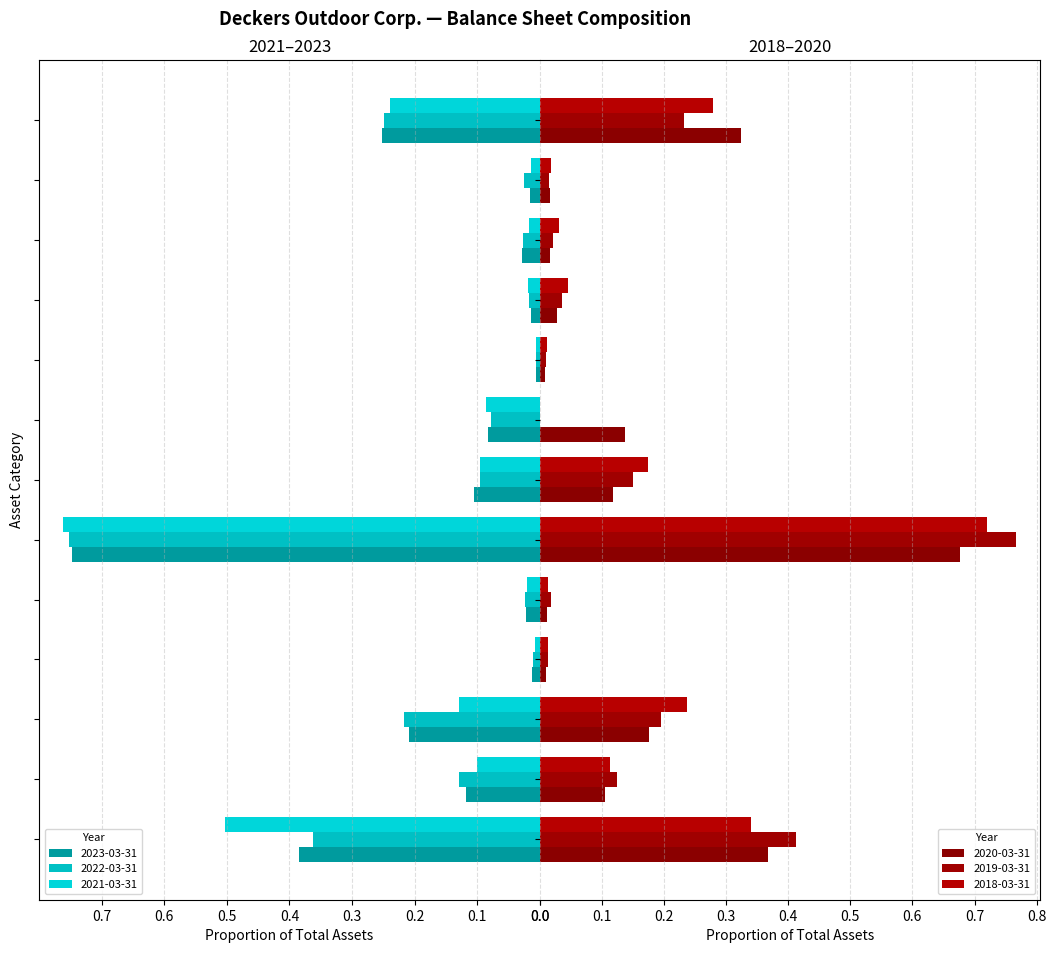

Which series has the largest total across all categories?

2018-03-31